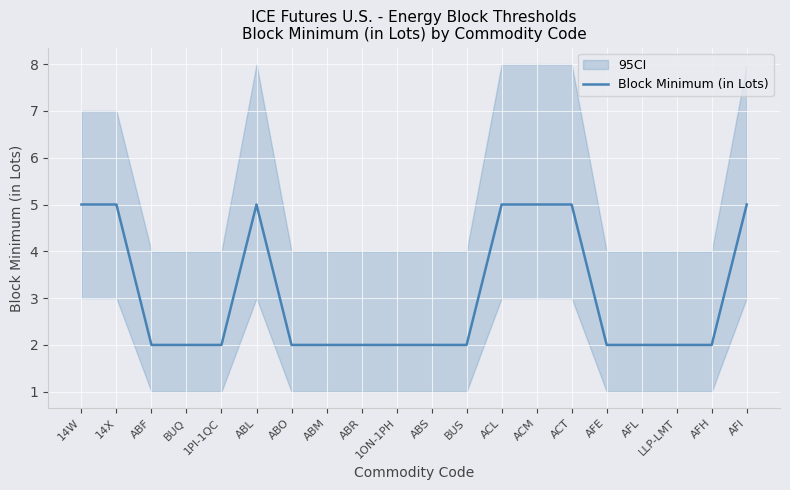

Does the chart display data point markers on the line(s)?

No